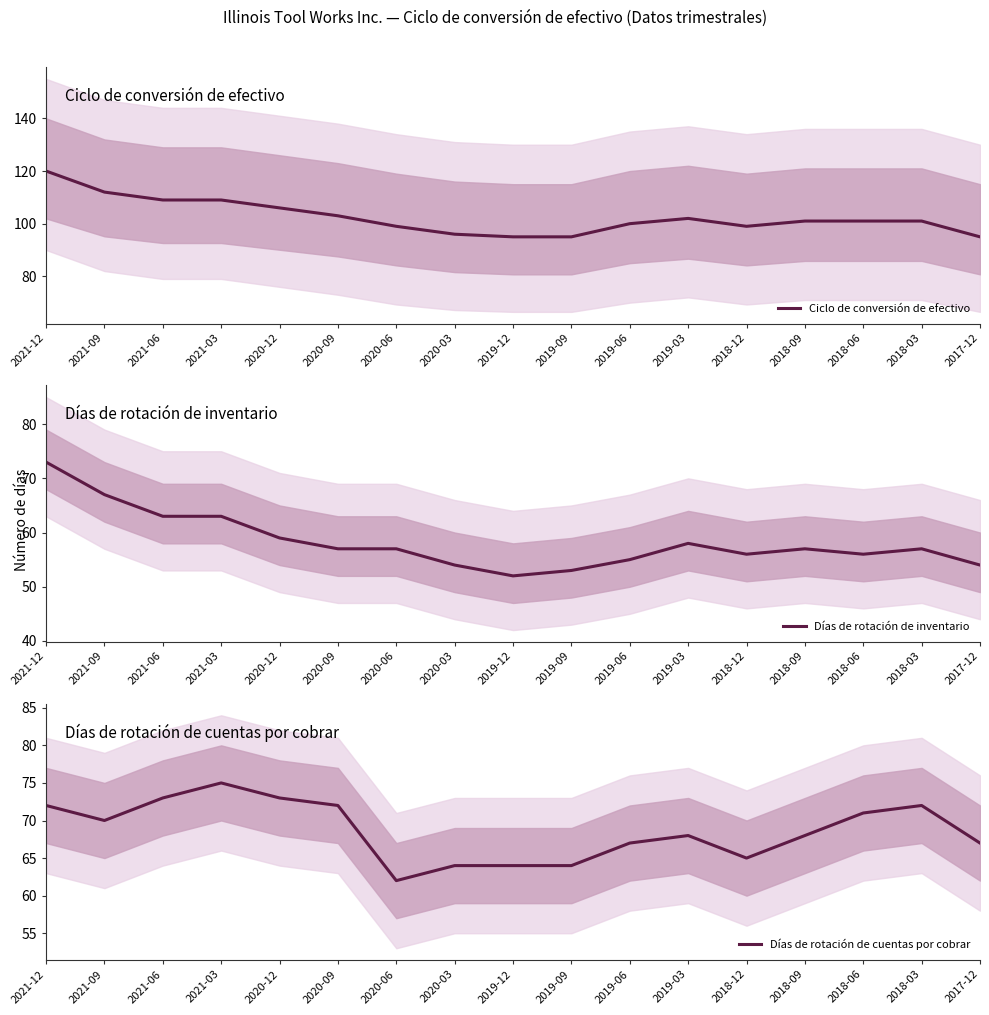

Rank the series by their maximum value, from highest to lowest.

Ciclo de conversión de efectivo, Días de rotación de cuentas por cobrar, Días de rotación de inventario